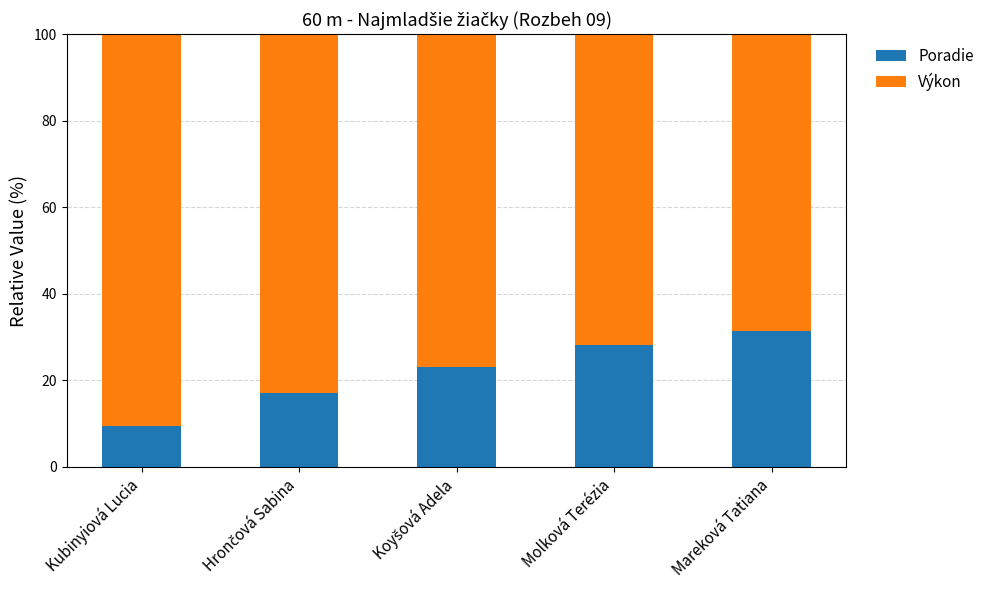

Does the chart contain any negative values?

No